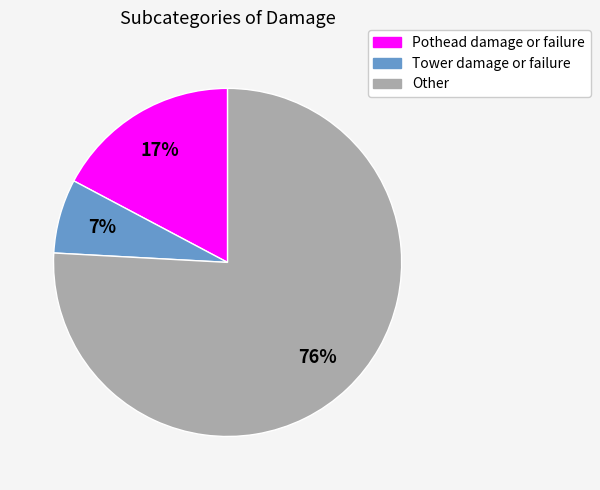

Which slice is the largest?

Other